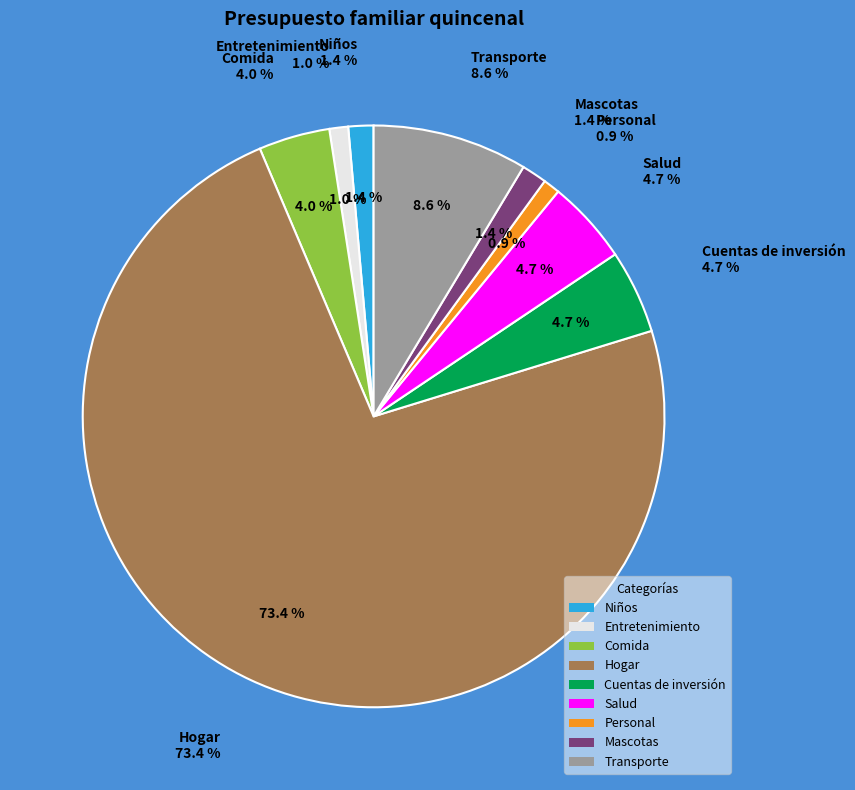

How many slices are in this pie chart?

9